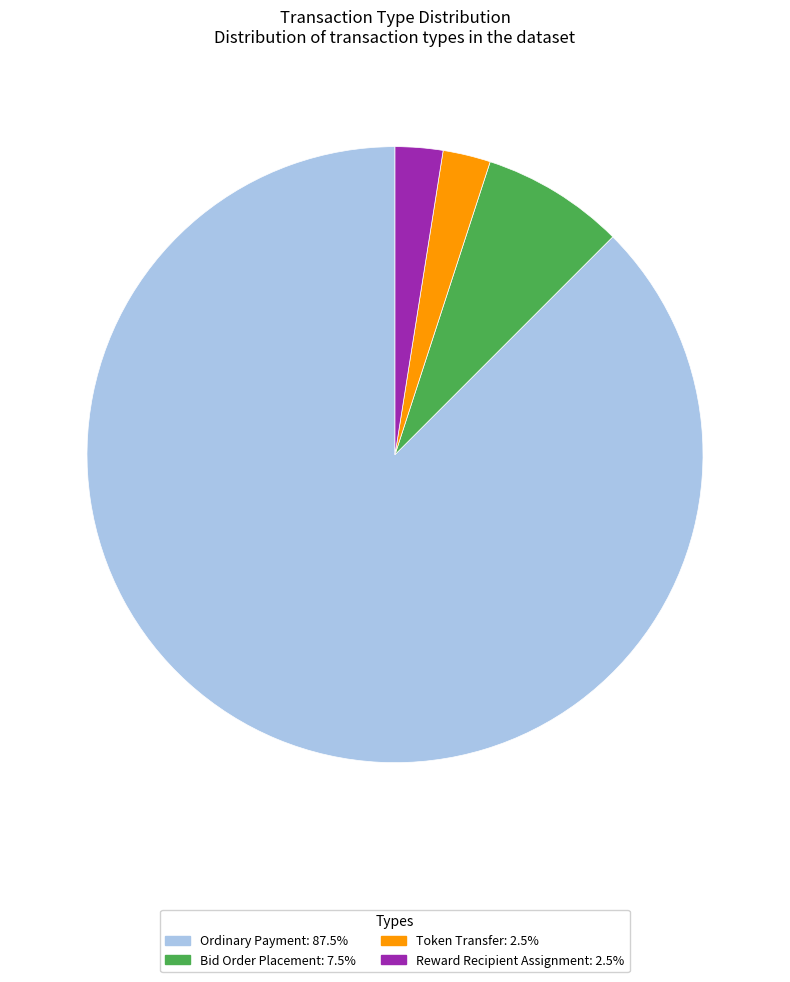

Is the sum of Ordinary Payment and Reward Recipient Assignment greater than half?

Yes